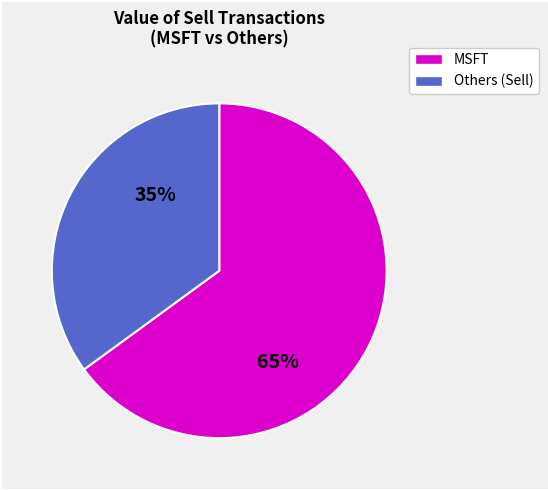

To the nearest percent, what is the average slice percentage?

50%